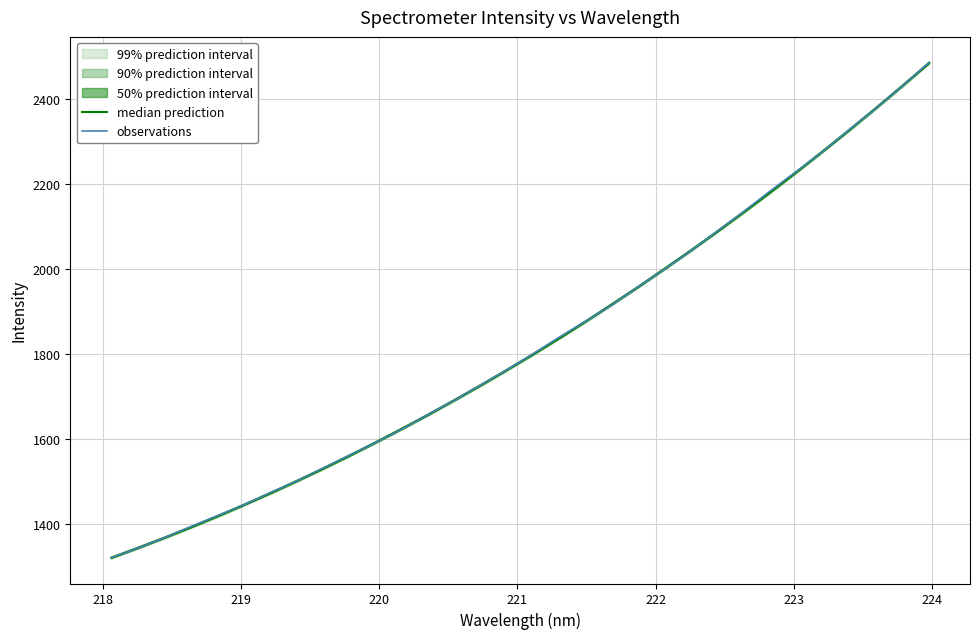

What is the minimum value for observations?

1321.0